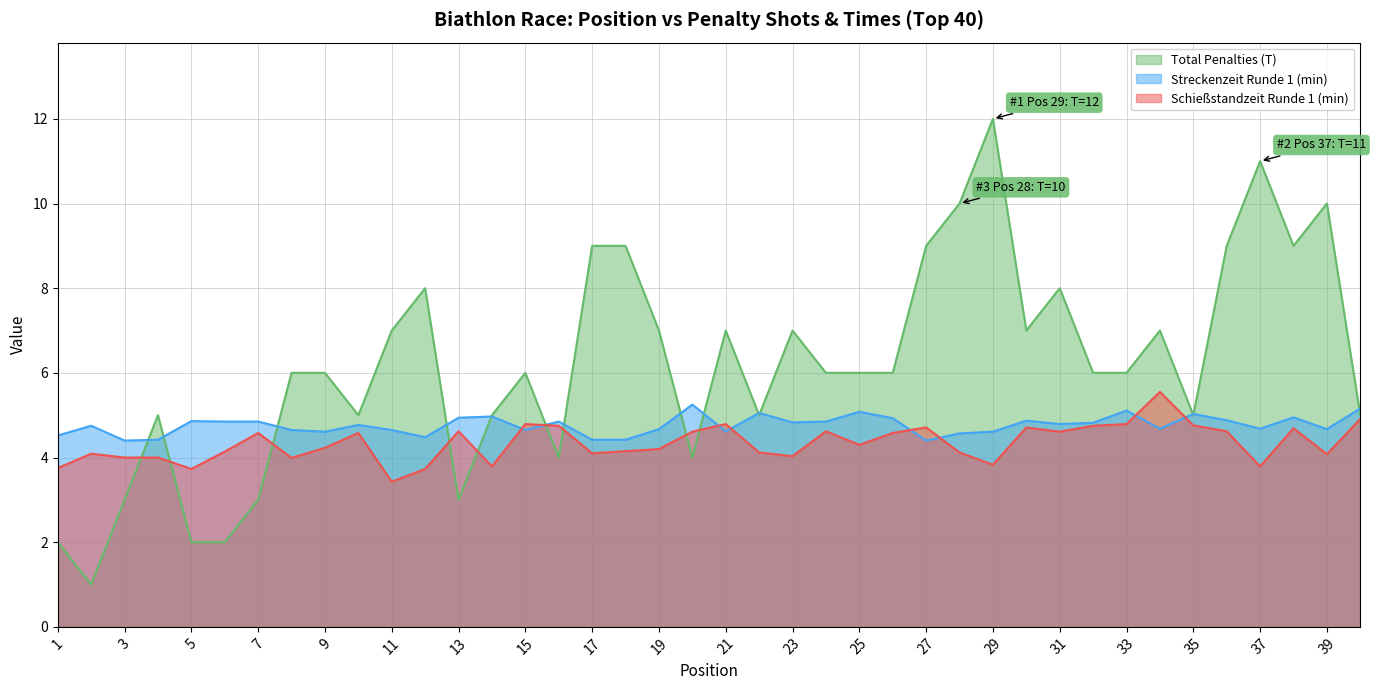

What are all the series names shown in the legend?

Total Penalties (T), Streckenzeit Runde 1 (min), Schießstandzeit Runde 1 (min)